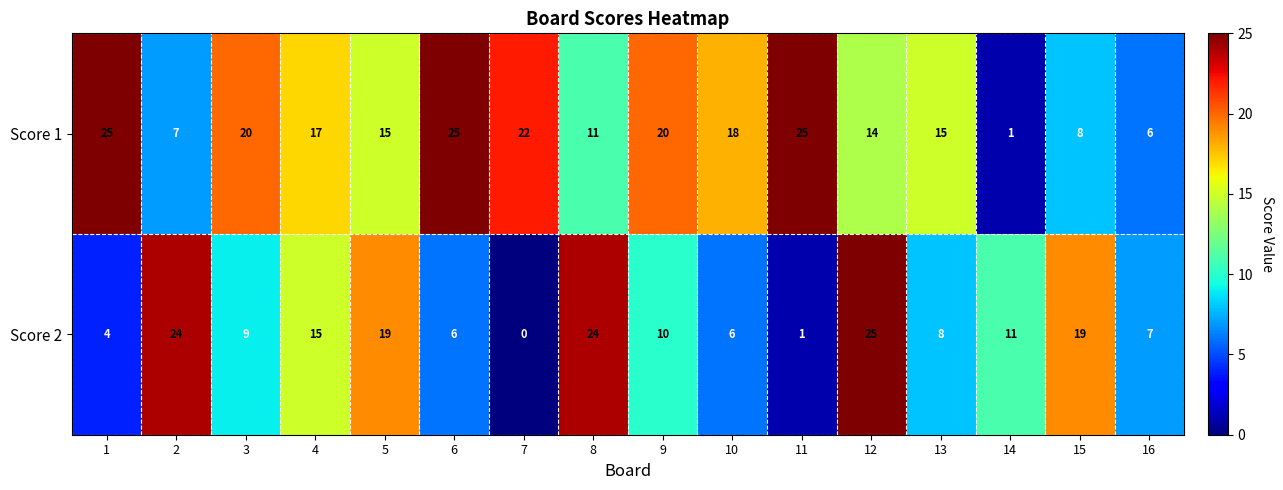

Which series has the largest total across all categories?

Score 1